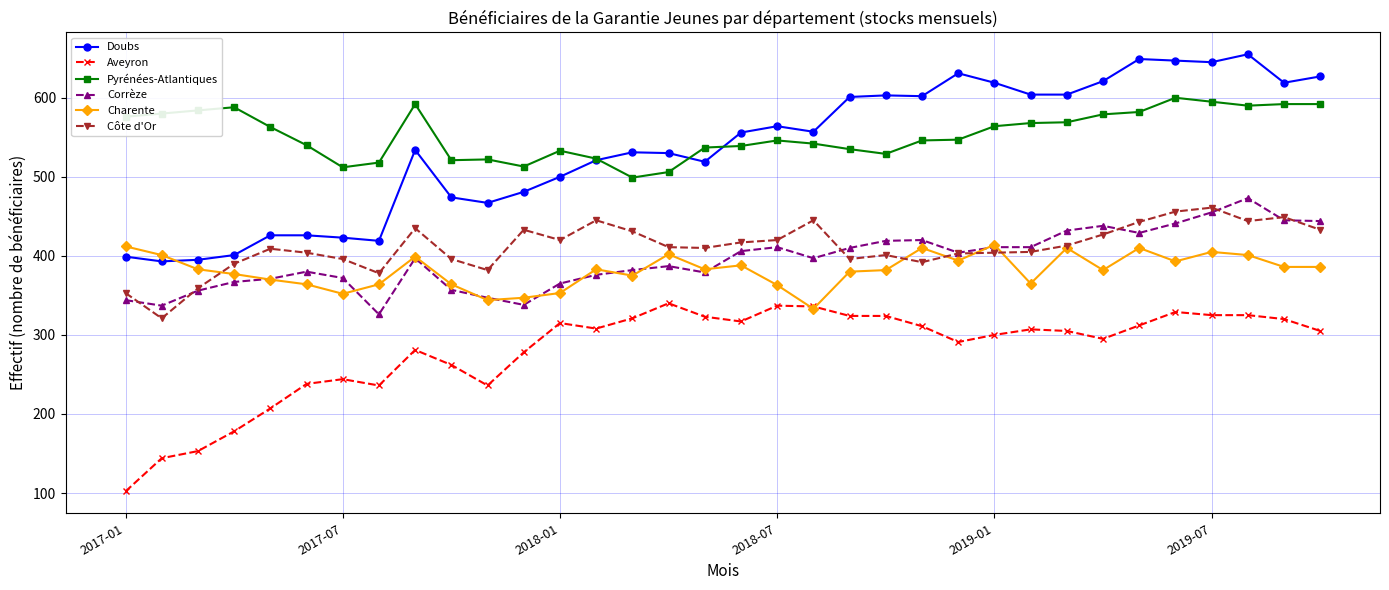

What is the lowest value of the Doubs series?

393